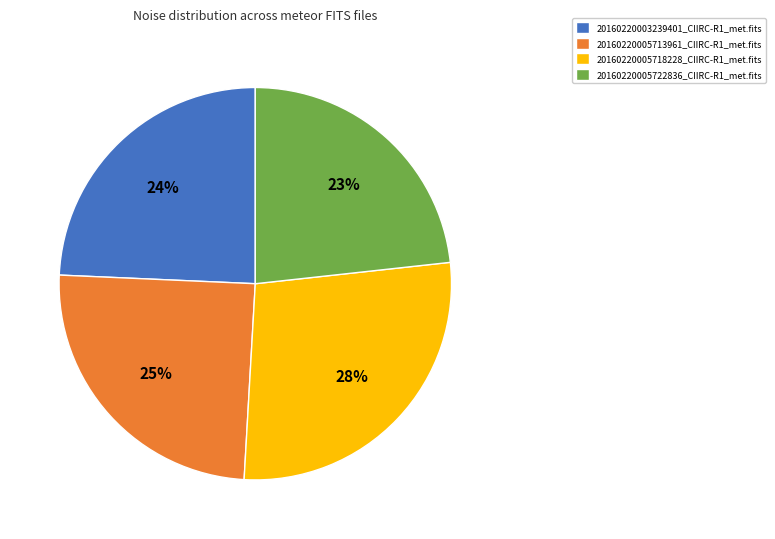

What percentage is the 20160220003239401_CIIRC-R1_met.fits slice, to the nearest percent?

24%